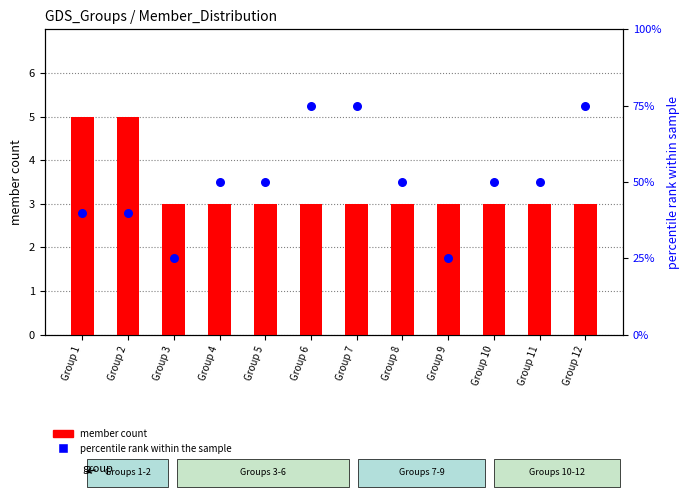

Which series reaches the minimum Y coordinate?

member count